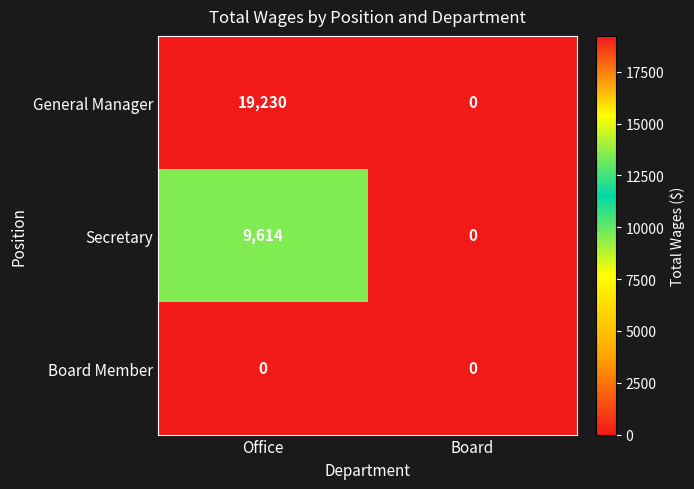

How many distinct data groups are displayed?

3